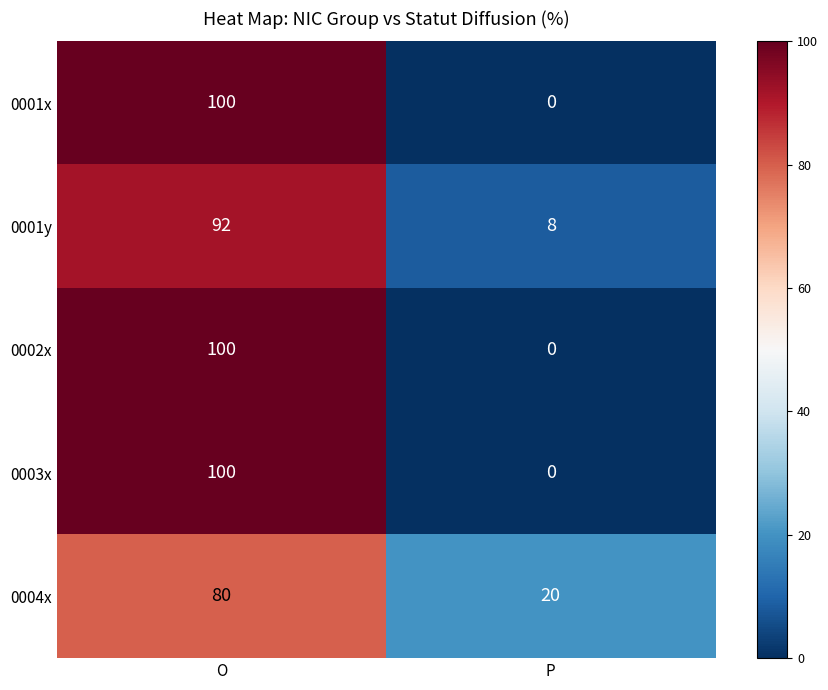

What is the sum of the 0003x values at O and P?

100